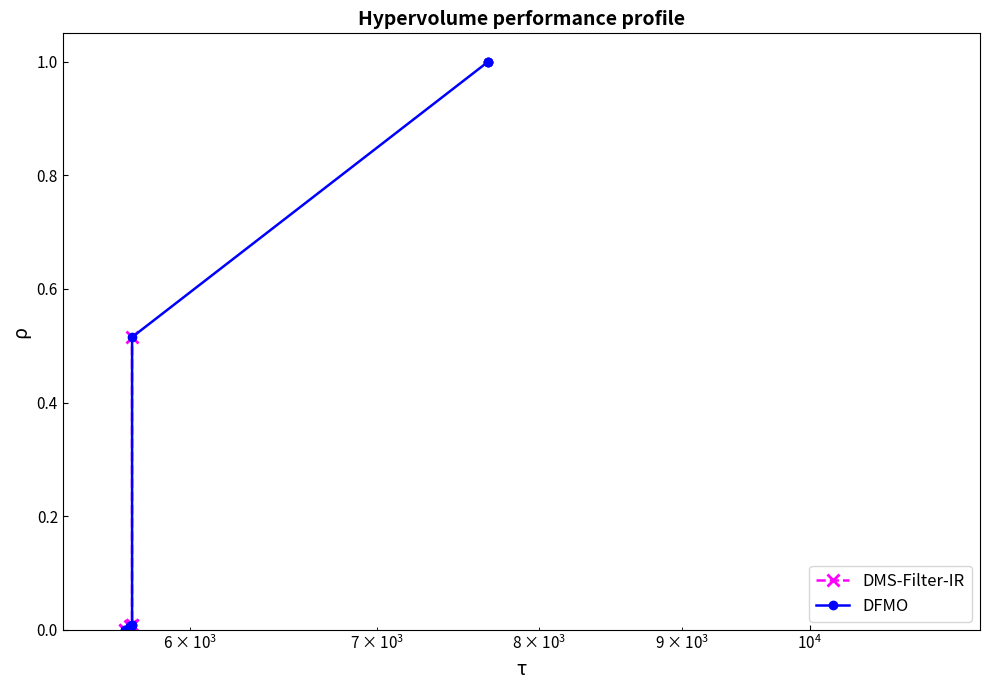

Which category has the lowest value across all series?

5688